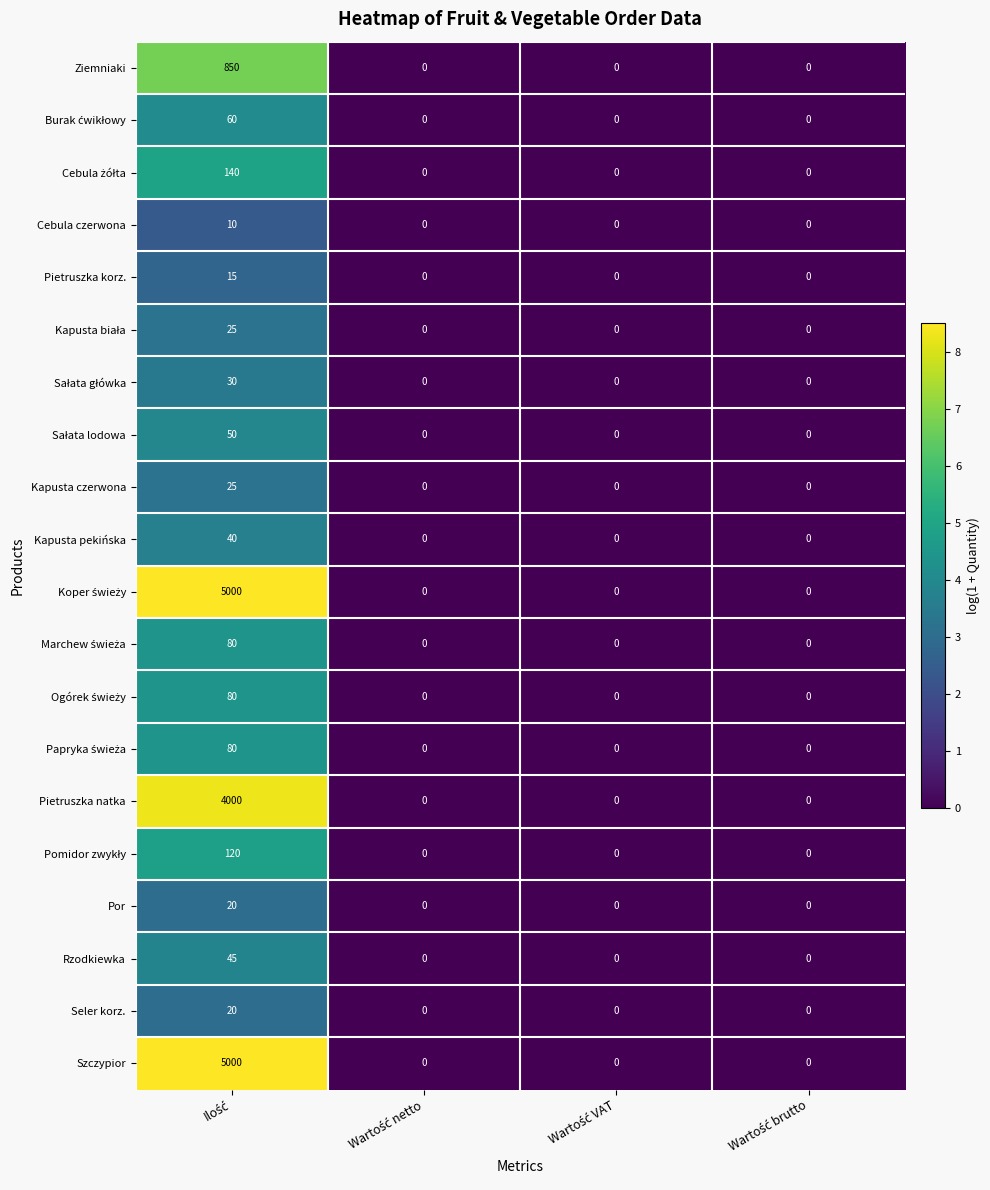

What is the difference between the maximum and minimum values in the Kapusta pekińska series?

40